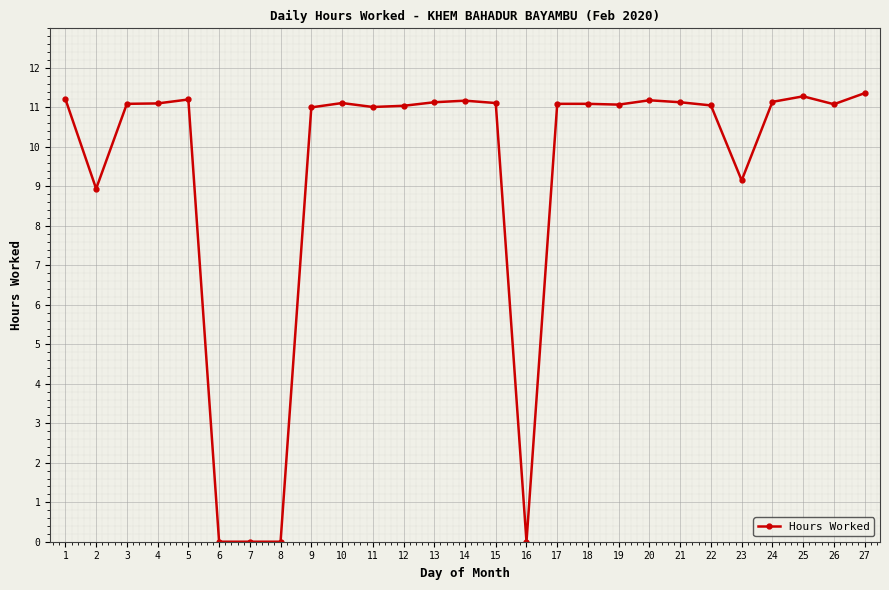

What is the average value?

9.3